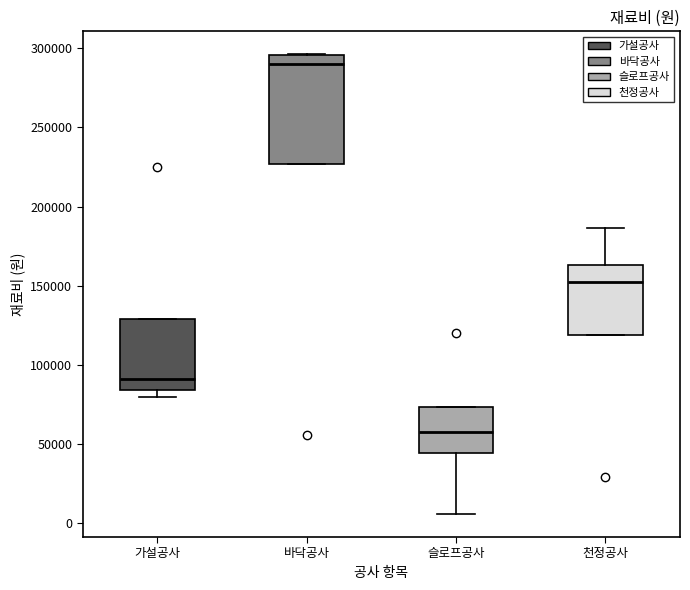

Reading left to right, transcribe this box plot: for each box, give where its median line is, the range the box spans, and where its two whiskers end, as read against the y-axis. The values are not printed on the chart, so give them approximately, as read against the axis.

가설공사: median 90000, box 85000 to 130000, whiskers 80000 to 130000
바닥공사: median 290000, box 225000 to 295000, whiskers 225000 to 295000
슬로프공사: median 55000, box 45000 to 75000, whiskers 5000 to 75000
천정공사: median 150000, box 120000 to 165000, whiskers 120000 to 185000